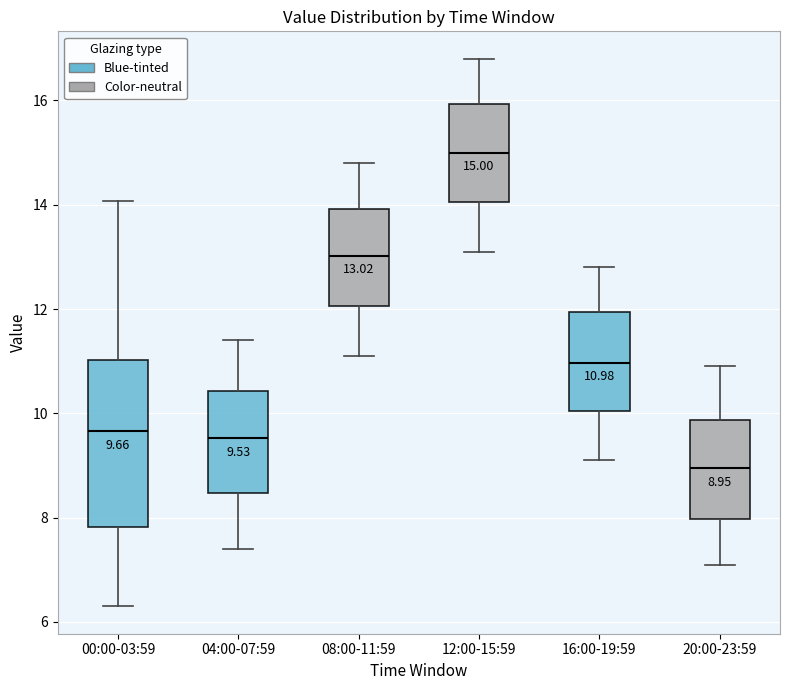

Which box's median line is the highest?

12:00-15:59